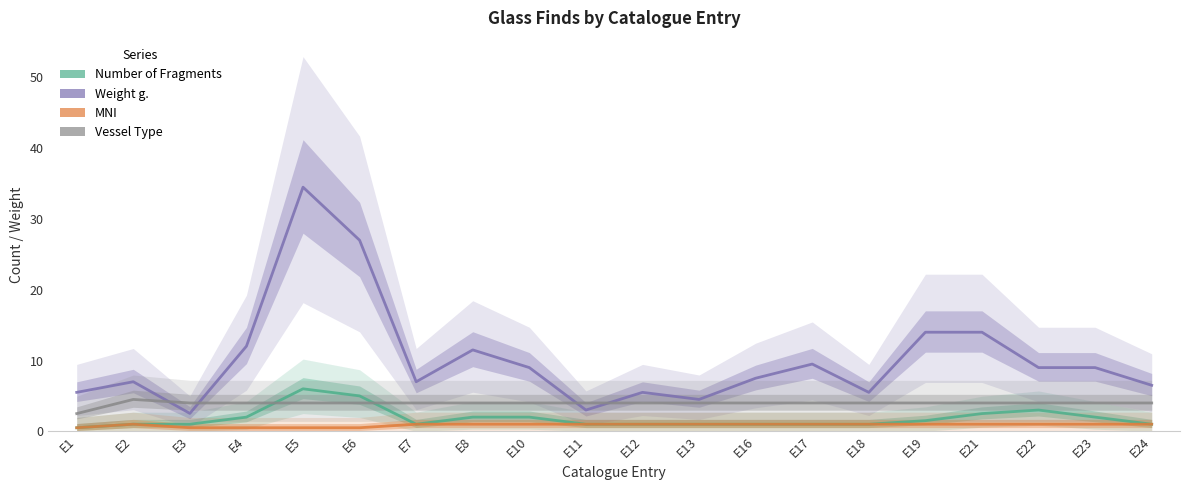

What is the maximum value for Vessel Type?

4.5